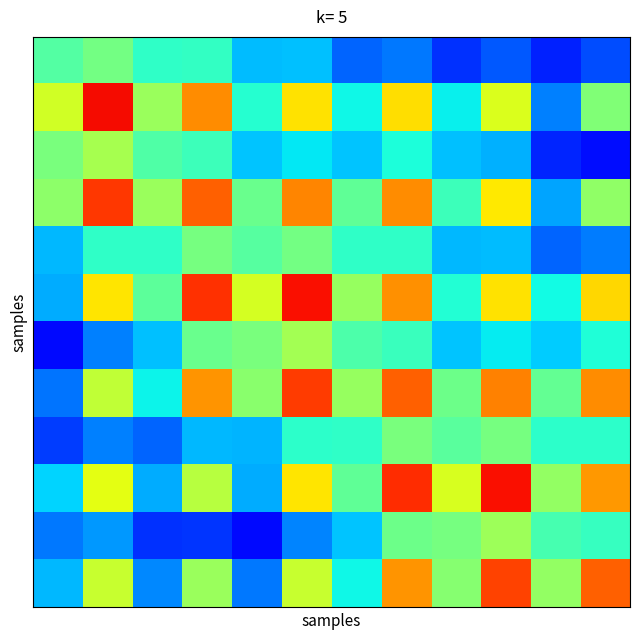

At which category is the sum across all series the highest?

7